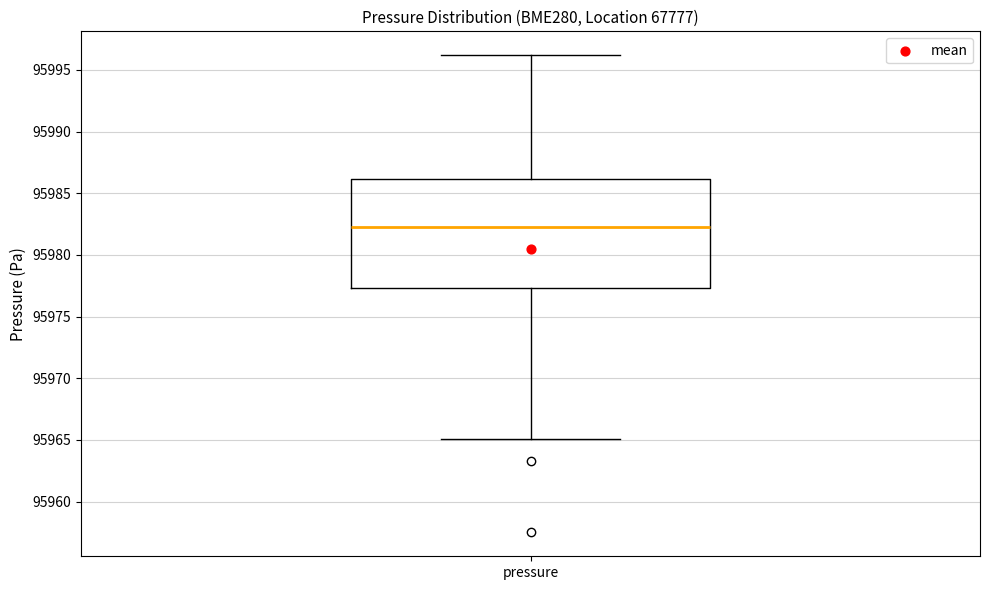

Read this box plot against the y-axis: the position of the median line, the range covered by the box, and the ends of both whiskers. The values are not printed on the chart, so give them approximately, as read against the axis.

median 95982.5, box 95977.5 to 95986.0, whiskers 95965.0 to 95996.0